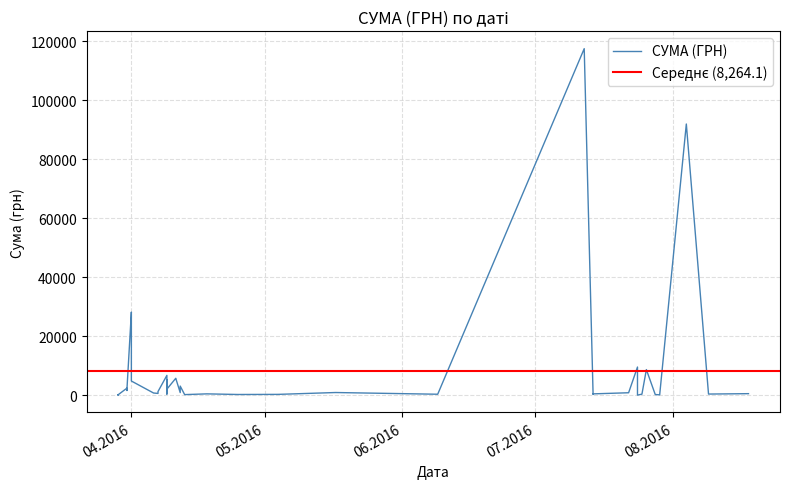

List the labels in order of value, smallest first.

24.07.2016, 29.07.2016, 29.03.2016, 29.03.2016, 29.03.2016, 29.03.2016, 13.04.2016, 28.07.2016, 25.04.2016, 14.07.2016, 04.05.2016, 09.06.2016, 25.07.2016, 09.08.2016, 09.04.2016, 14.07.2016, 18.04.2016, 18.08.2016, 07.04.2016, 06.04.2016, 22.07.2016, 12.04.2016, 17.05.2016, 07.04.2016, 31.03.2016, 31.03.2016, 09.04.2016, 31.03.2016, 12.04.2016, 01.04.2016, 09.04.2016, 11.04.2016, 11.04.2016, 09.04.2016, 26.07.2016, 24.07.2016, 01.04.2016, 01.04.2016, 04.08.2016, 12.07.2016